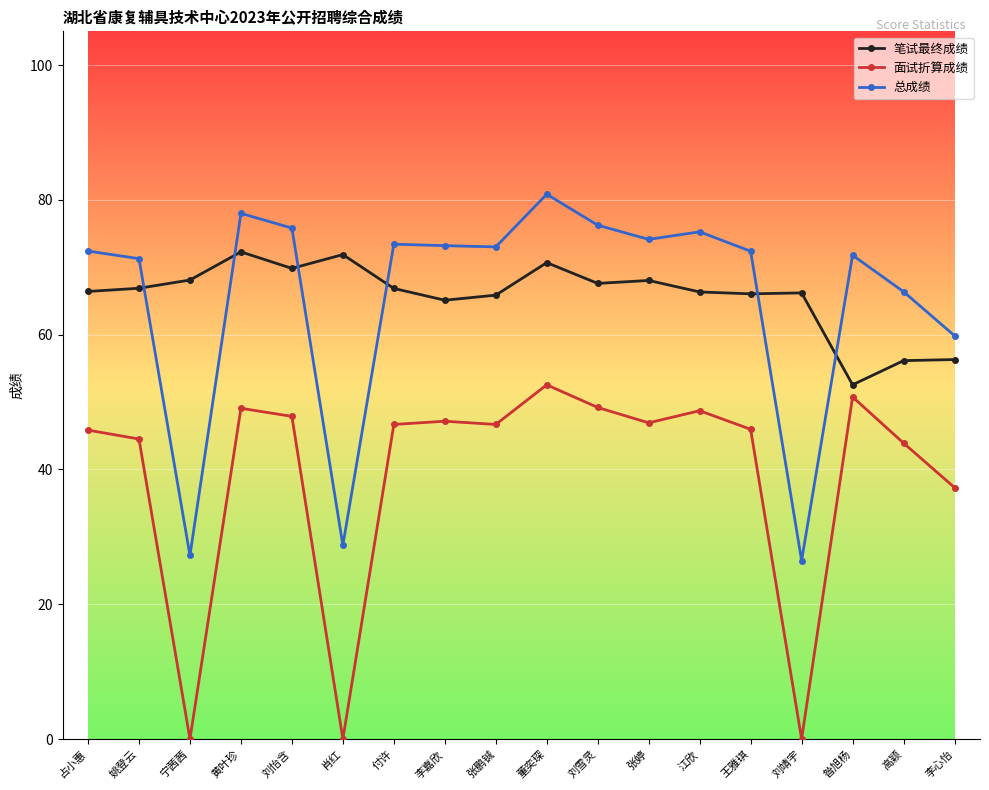

At which label is 总成绩 closest to 53?

李心怡